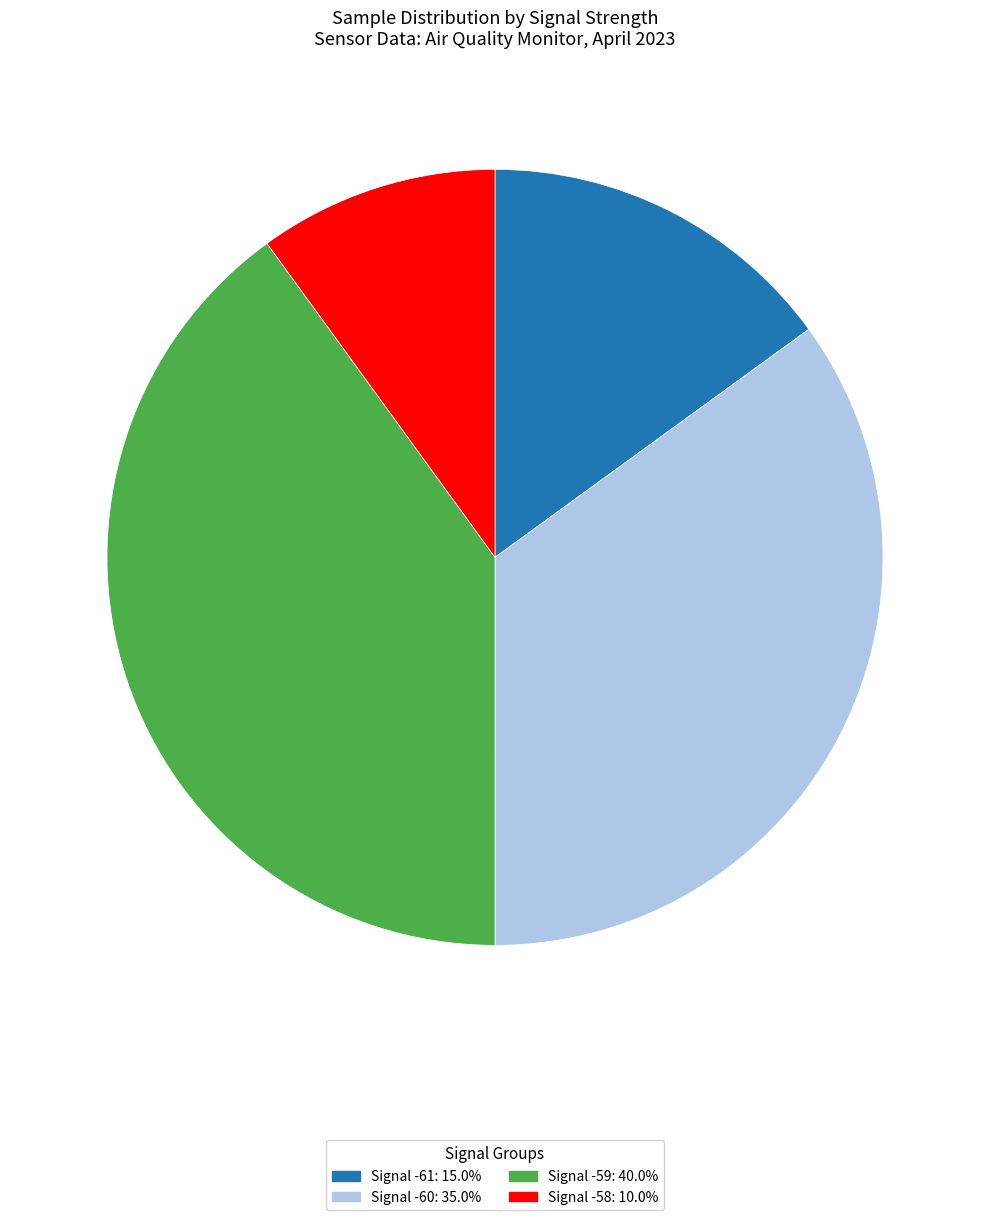

Does any single category account for the majority?

No